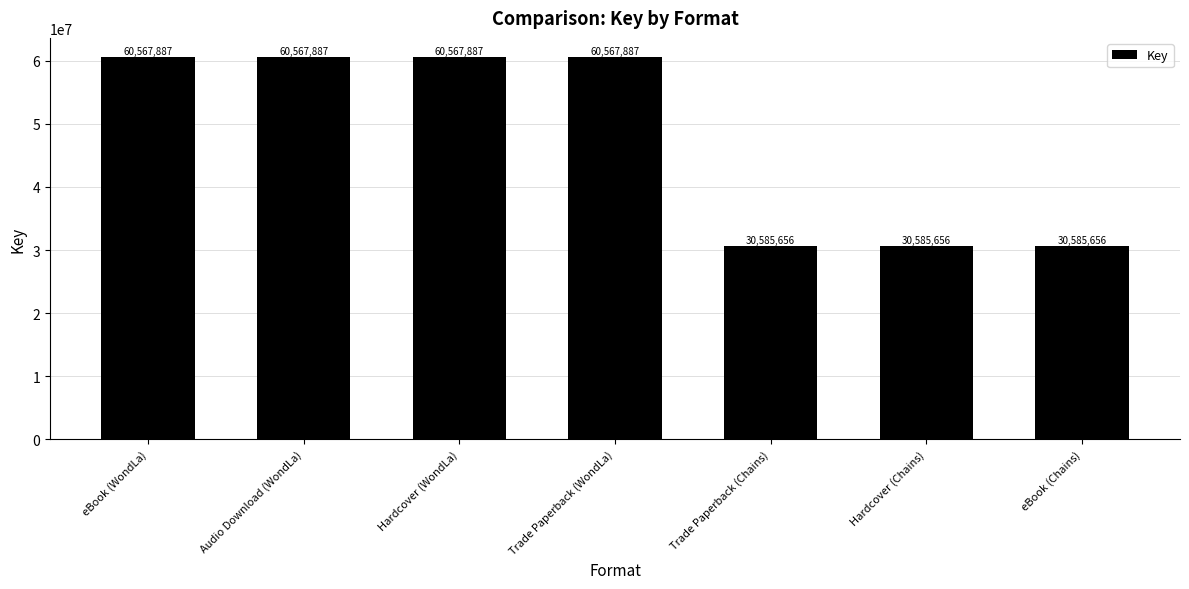

What is the difference between the maximum and second lowest values?

29982231